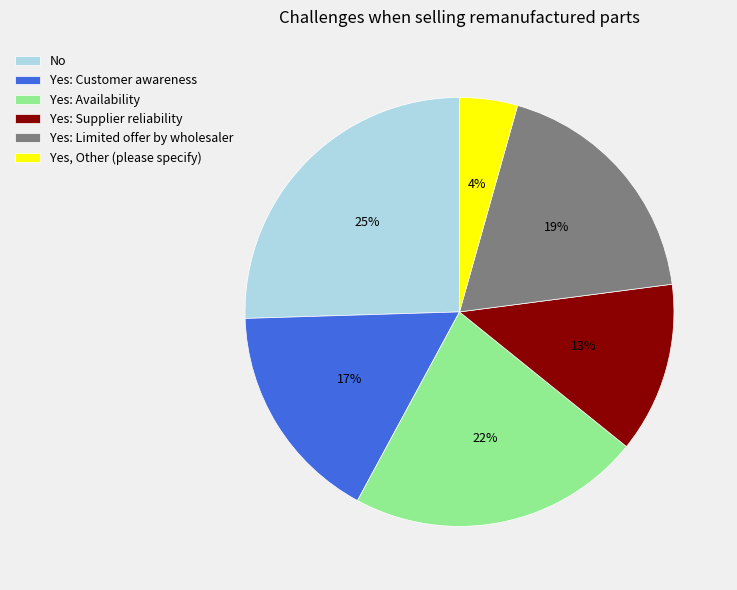

Which slice is the smallest?

Yes, Other (please specify)